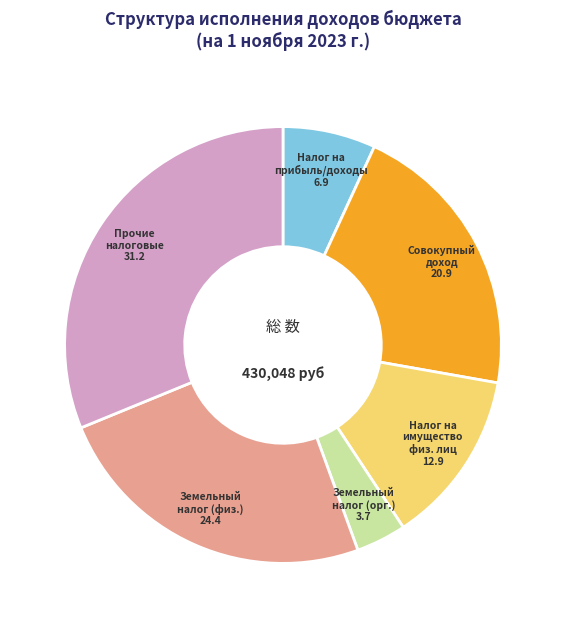

Does any single category account for the majority?

No